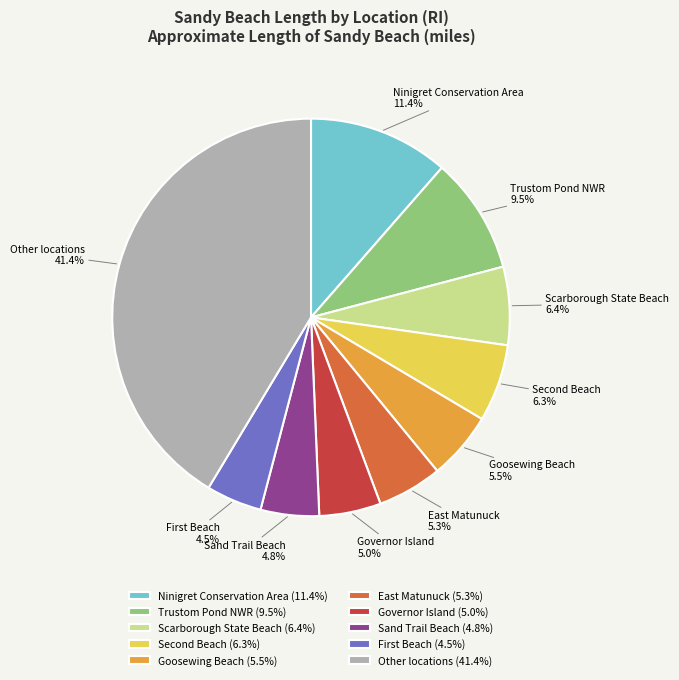

Do Sand Trail Beach and Trustom Pond NWR together represent more than half of the pie?

No